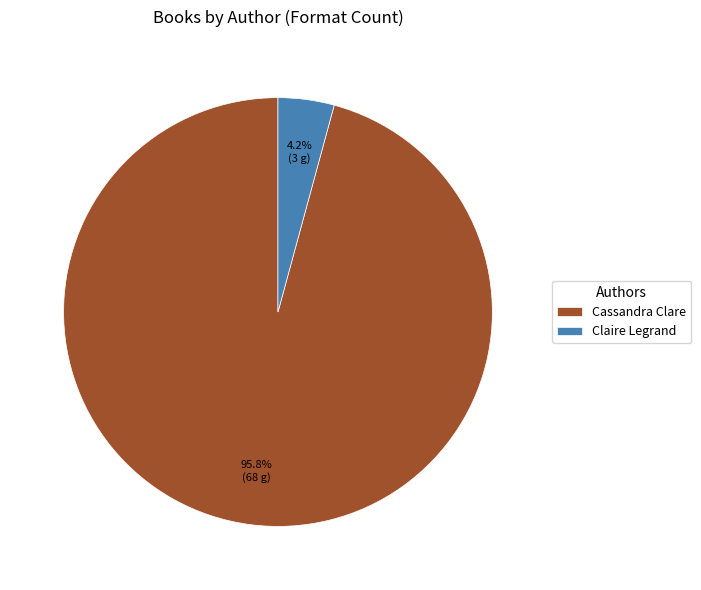

Which category has the biggest portion of the pie?

Cassandra Clare